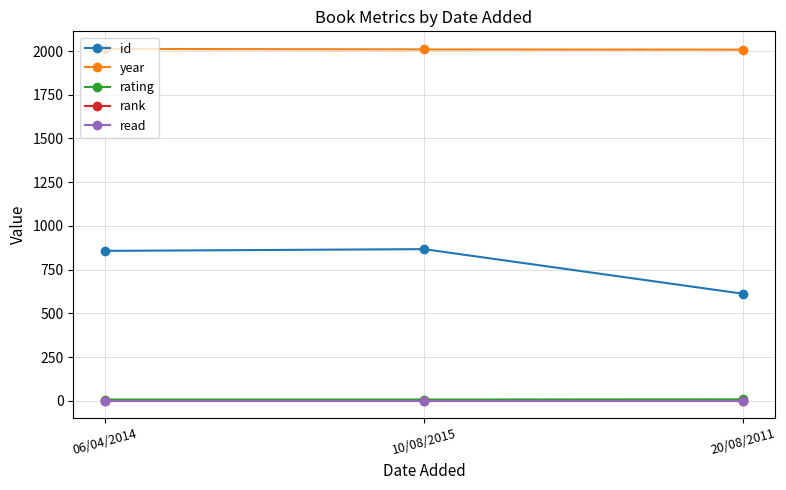

Reading right to left, transcribe all the data shown in this chart.

id: 612	867	857
year: 2008	2009	2012
rating: 8	7	7
rank: 1	1	1
read: 1	1	1